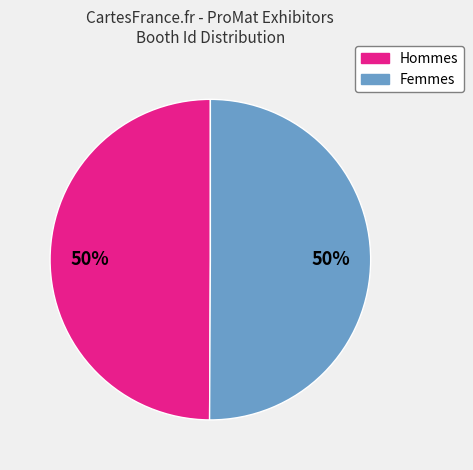

To the nearest percent, what is the average slice percentage?

50%